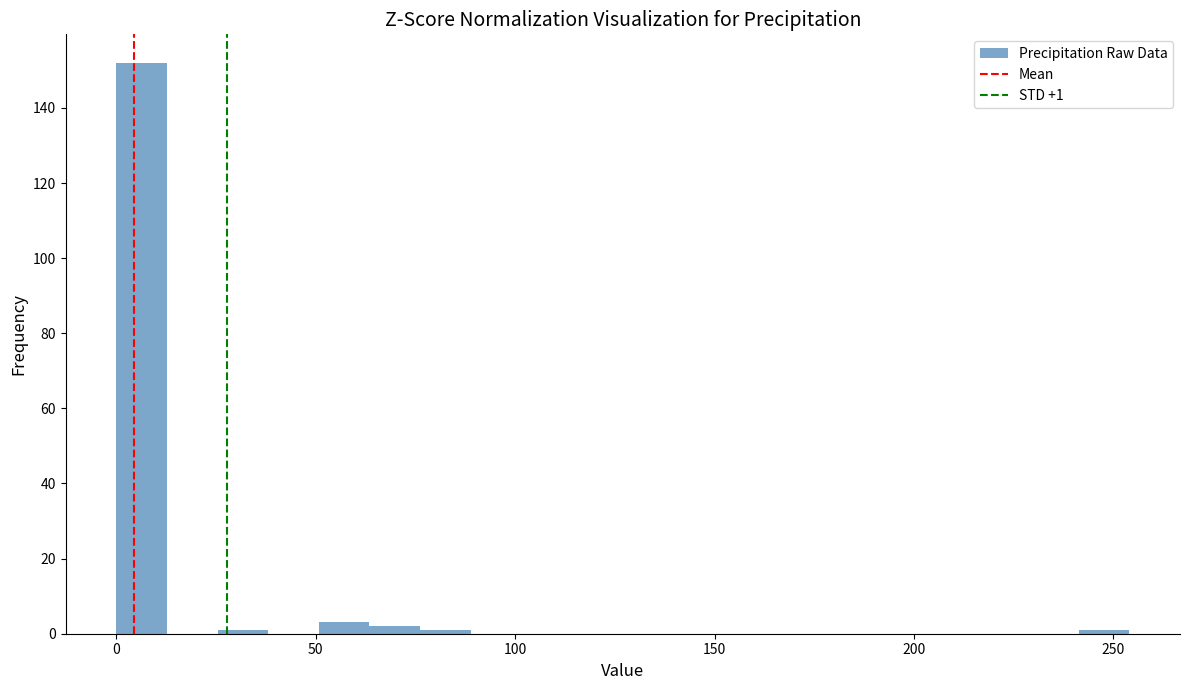

Around what value on the x-axis is the tallest bar? Give the approximate position of its centre, as read against the axis.

5